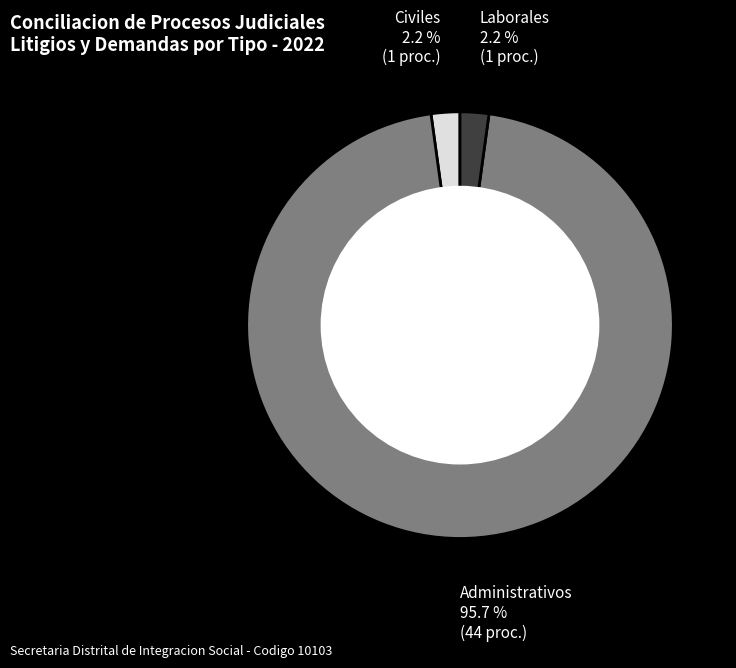

Does Laborales represent more than half of the total?

No